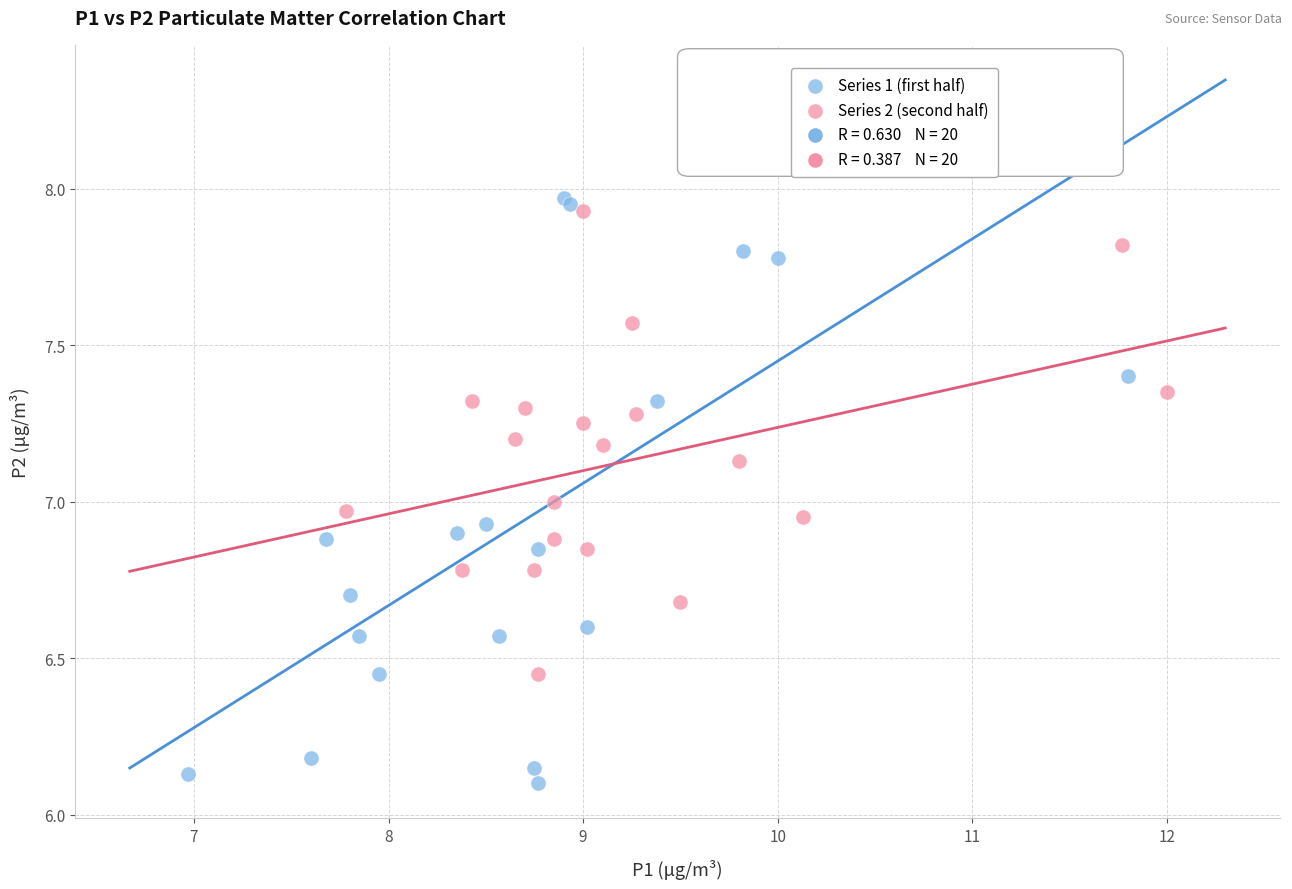

Which series contains the lowest Y value?

Series 1 (first half)